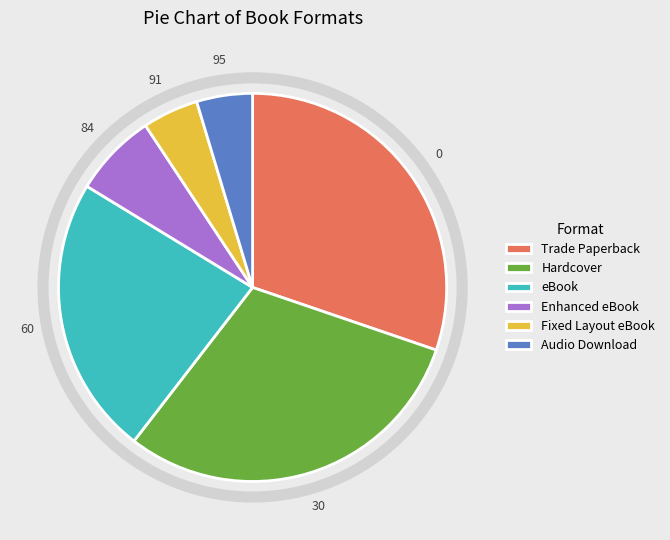

Is the sum of Fixed Layout eBook and Enhanced eBook greater than half?

No